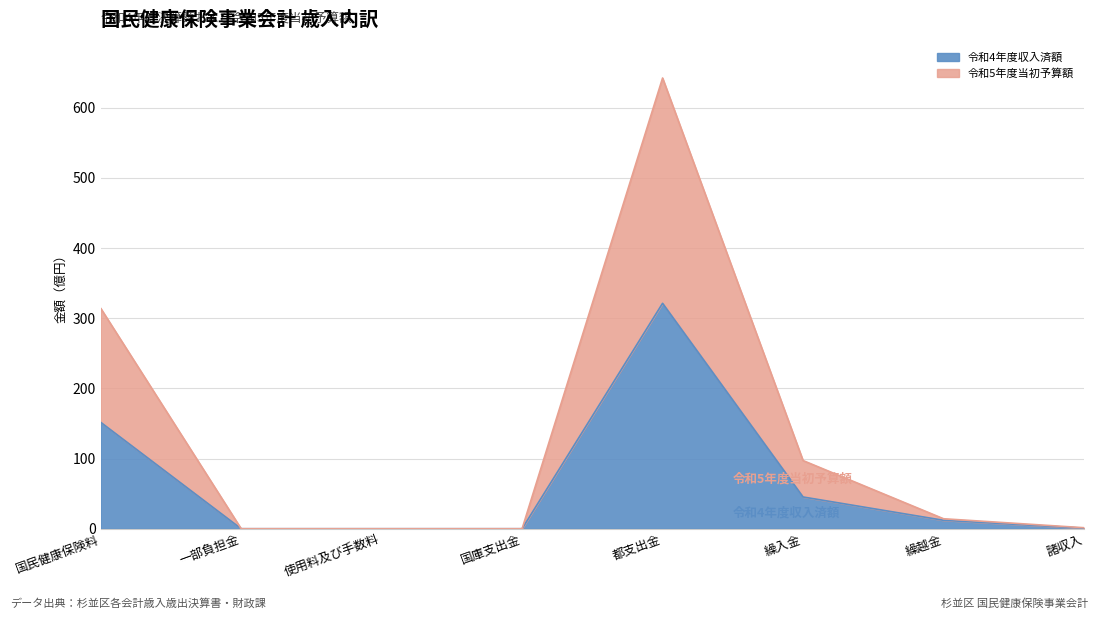

Reading left to right, extract all data points from this chart.

令和4年度収入済額: 151.7	0.0	0.0	0.0	321.2	45.2	12.0	0.8
令和5年度当初予算額: 314.1	0.0	0.0	0.0	642.3	97.1	14.2	1.4